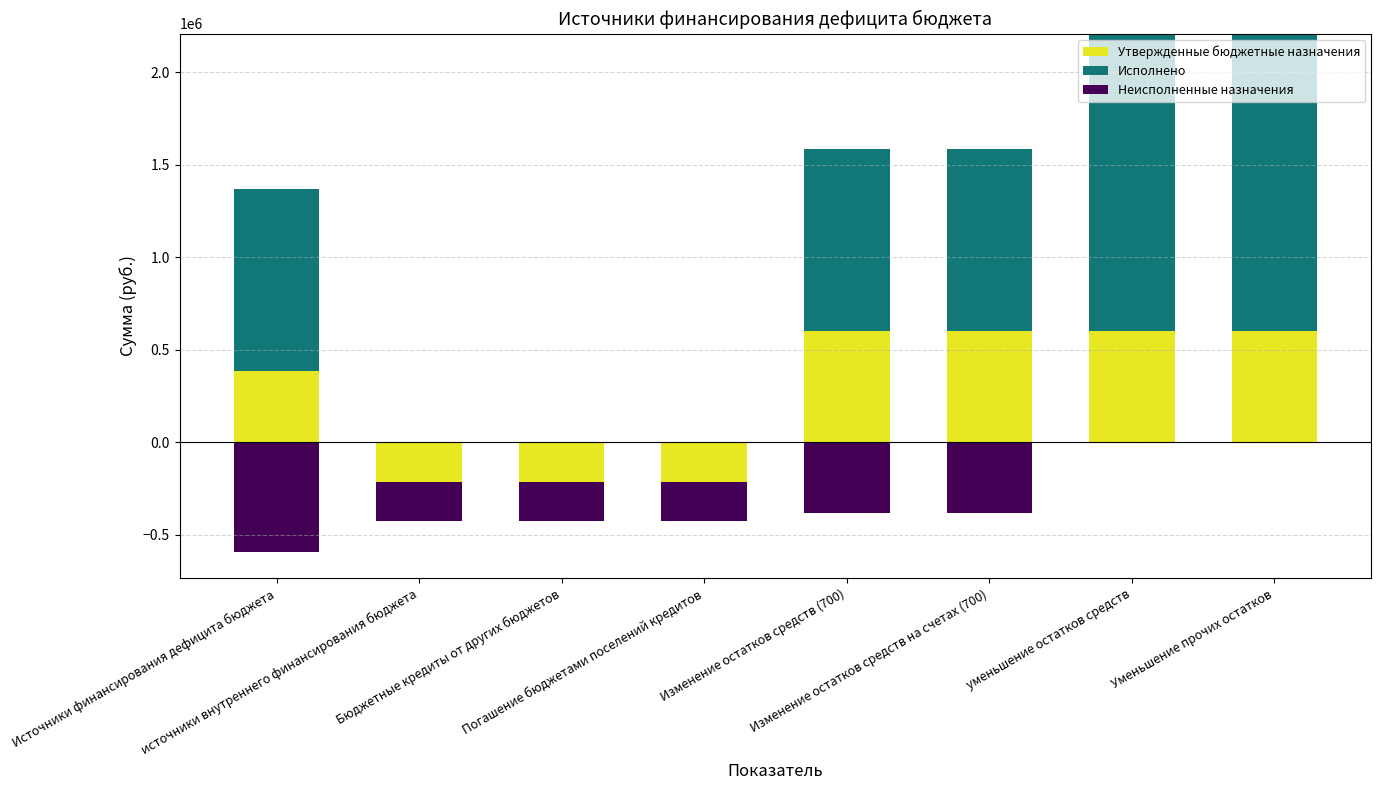

How many distinct data groups are displayed?

3